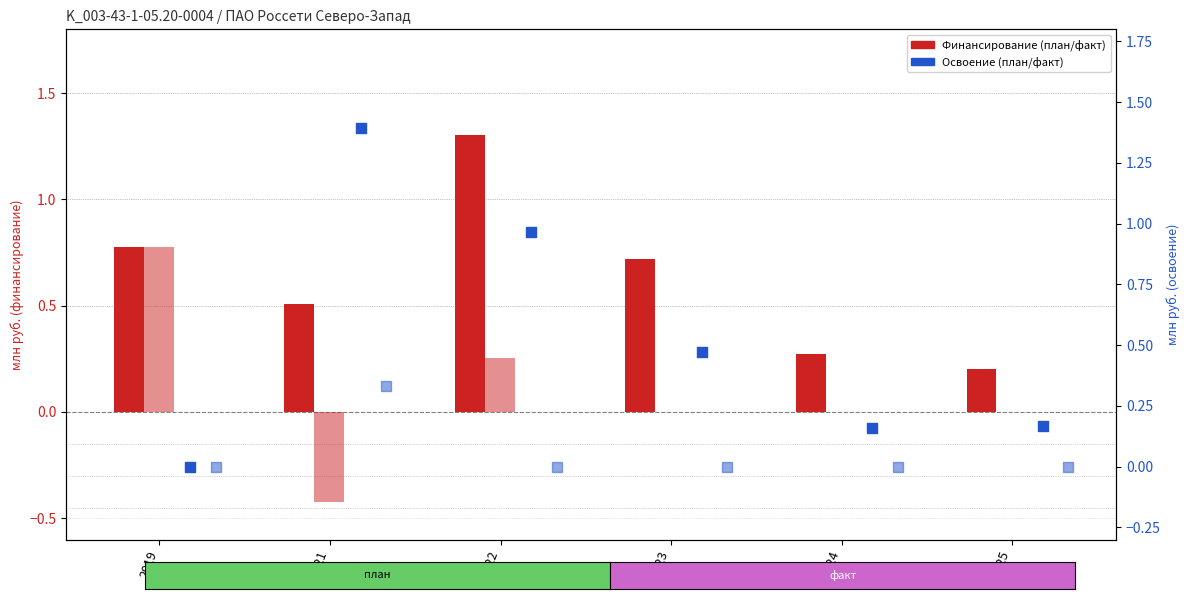

At which category is the sum across all series the highest?

2022